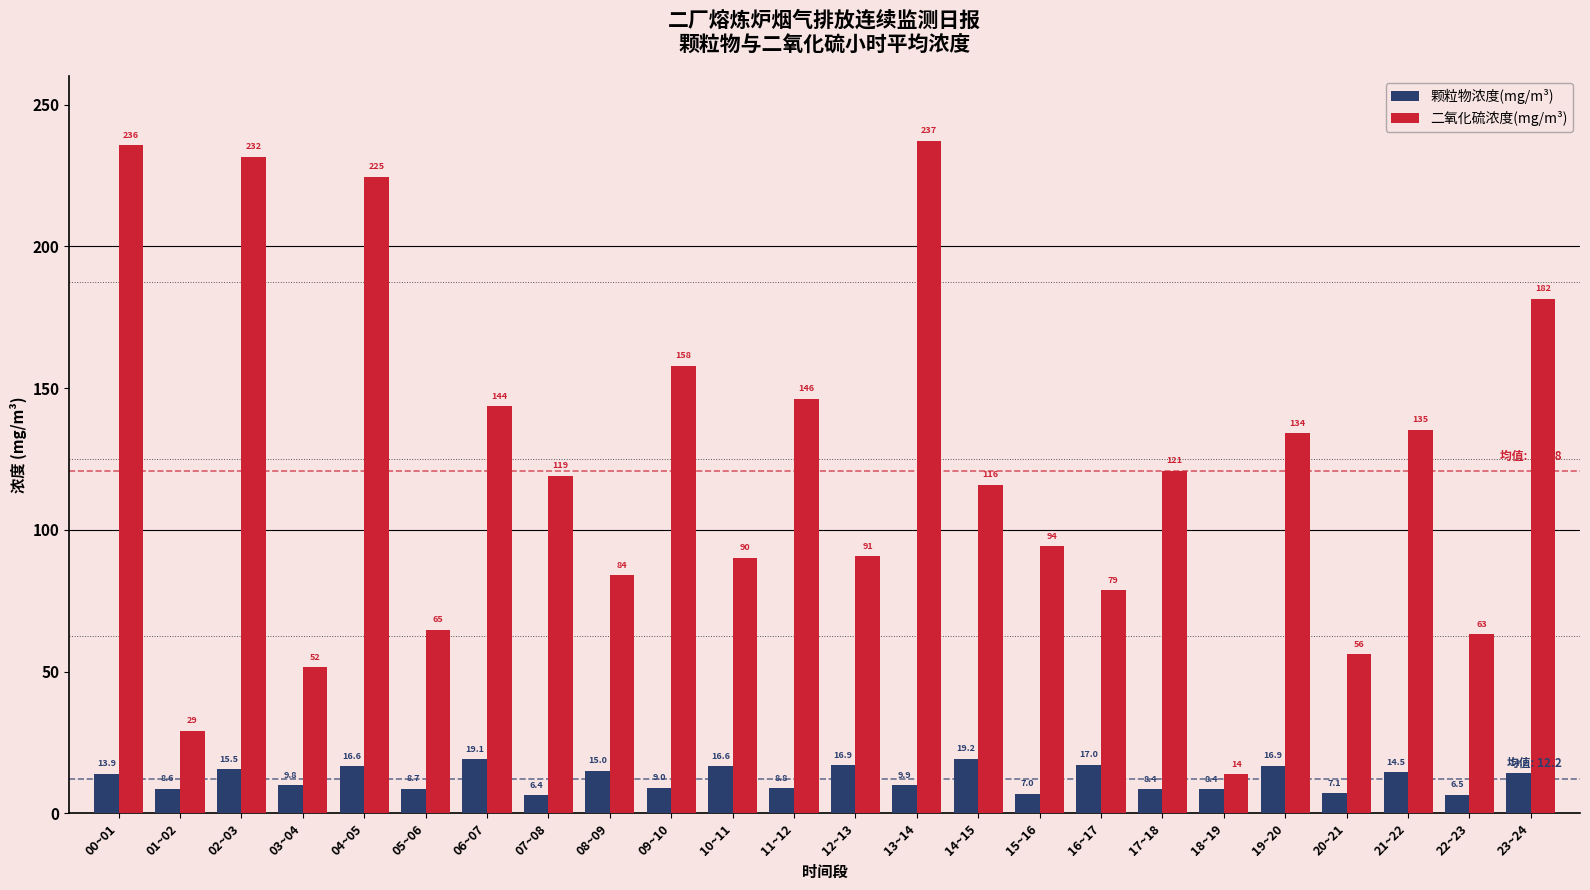

At how many categories does at least one series exceed 132?

10